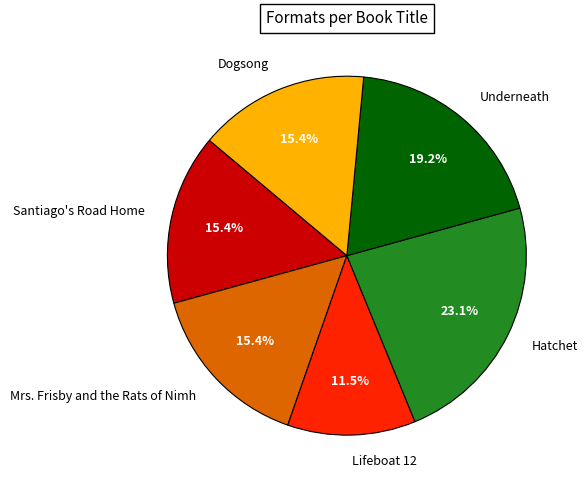

How many segments does this pie chart have?

6